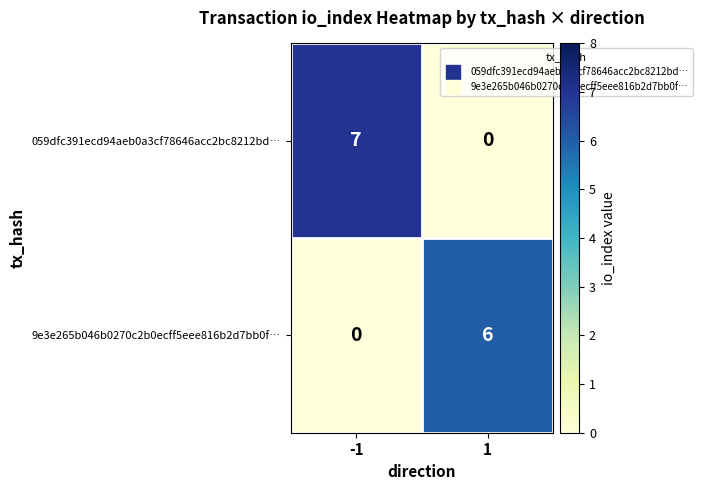

True or false: 9e3e265b046b0270c2b0ecff5eee816b2d7bb0f… has a value of 6 at 1.

True